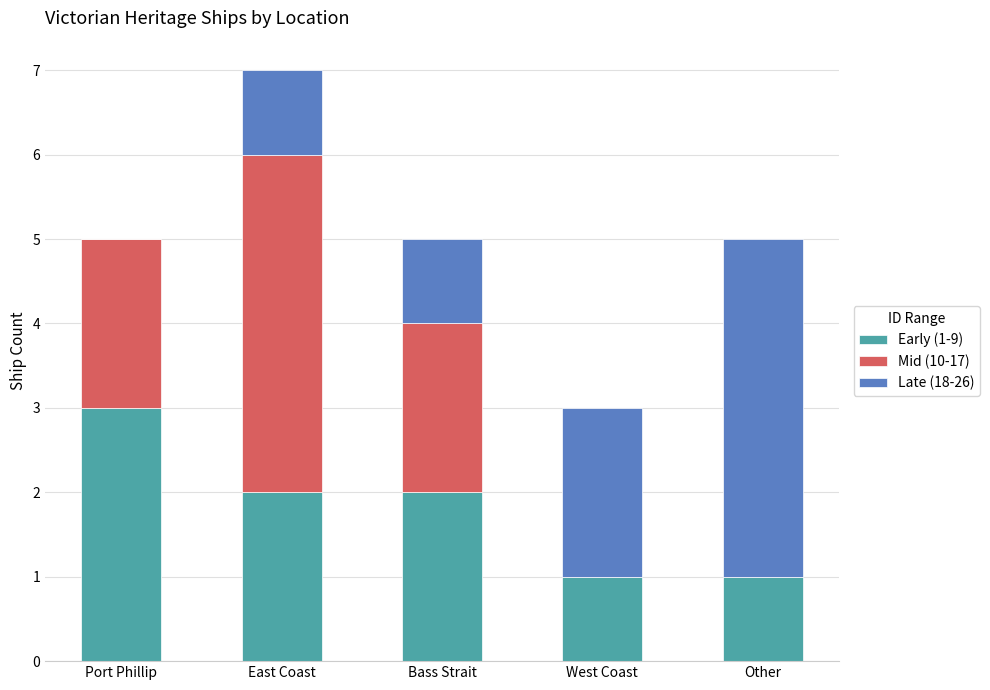

The Early (1-9) series shows 1 at West Coast. True or false?

True